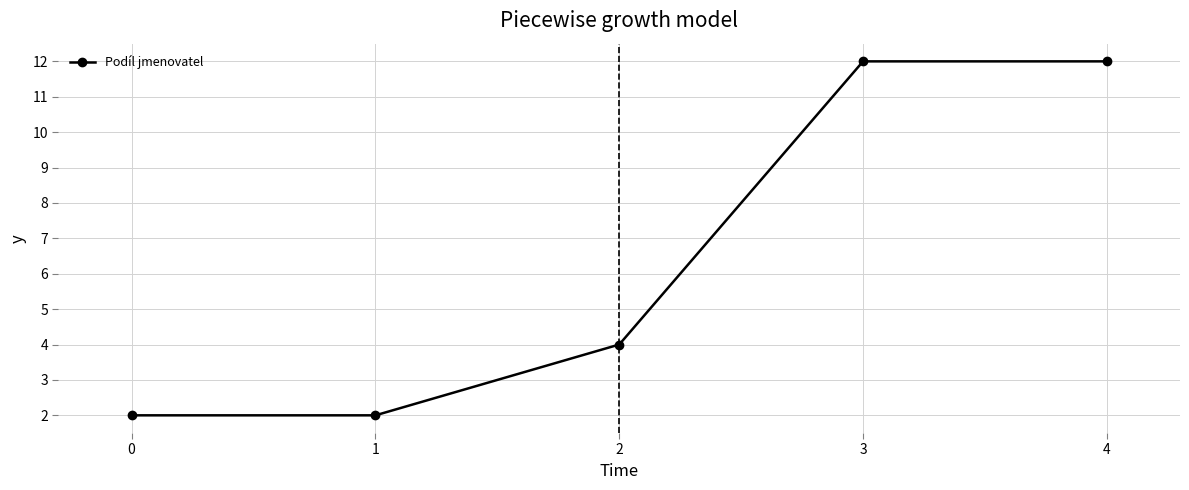

What is the value of the 5th point from the left?

12